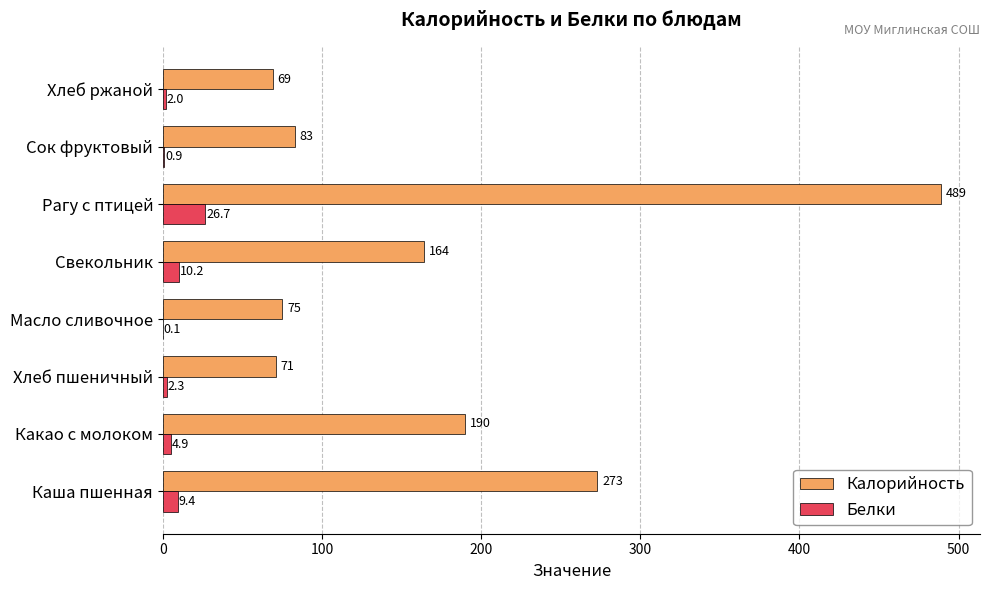

At which category does the chart reach its peak across all series?

Рагу с птицей